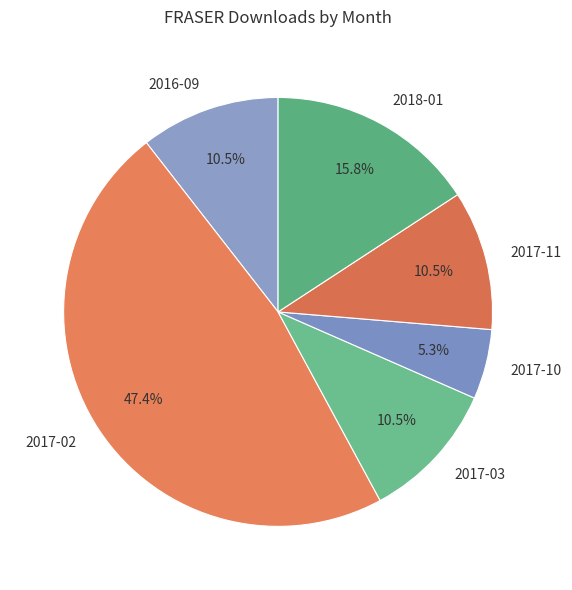

What portion of the pie excludes 2018-01?

84.2%